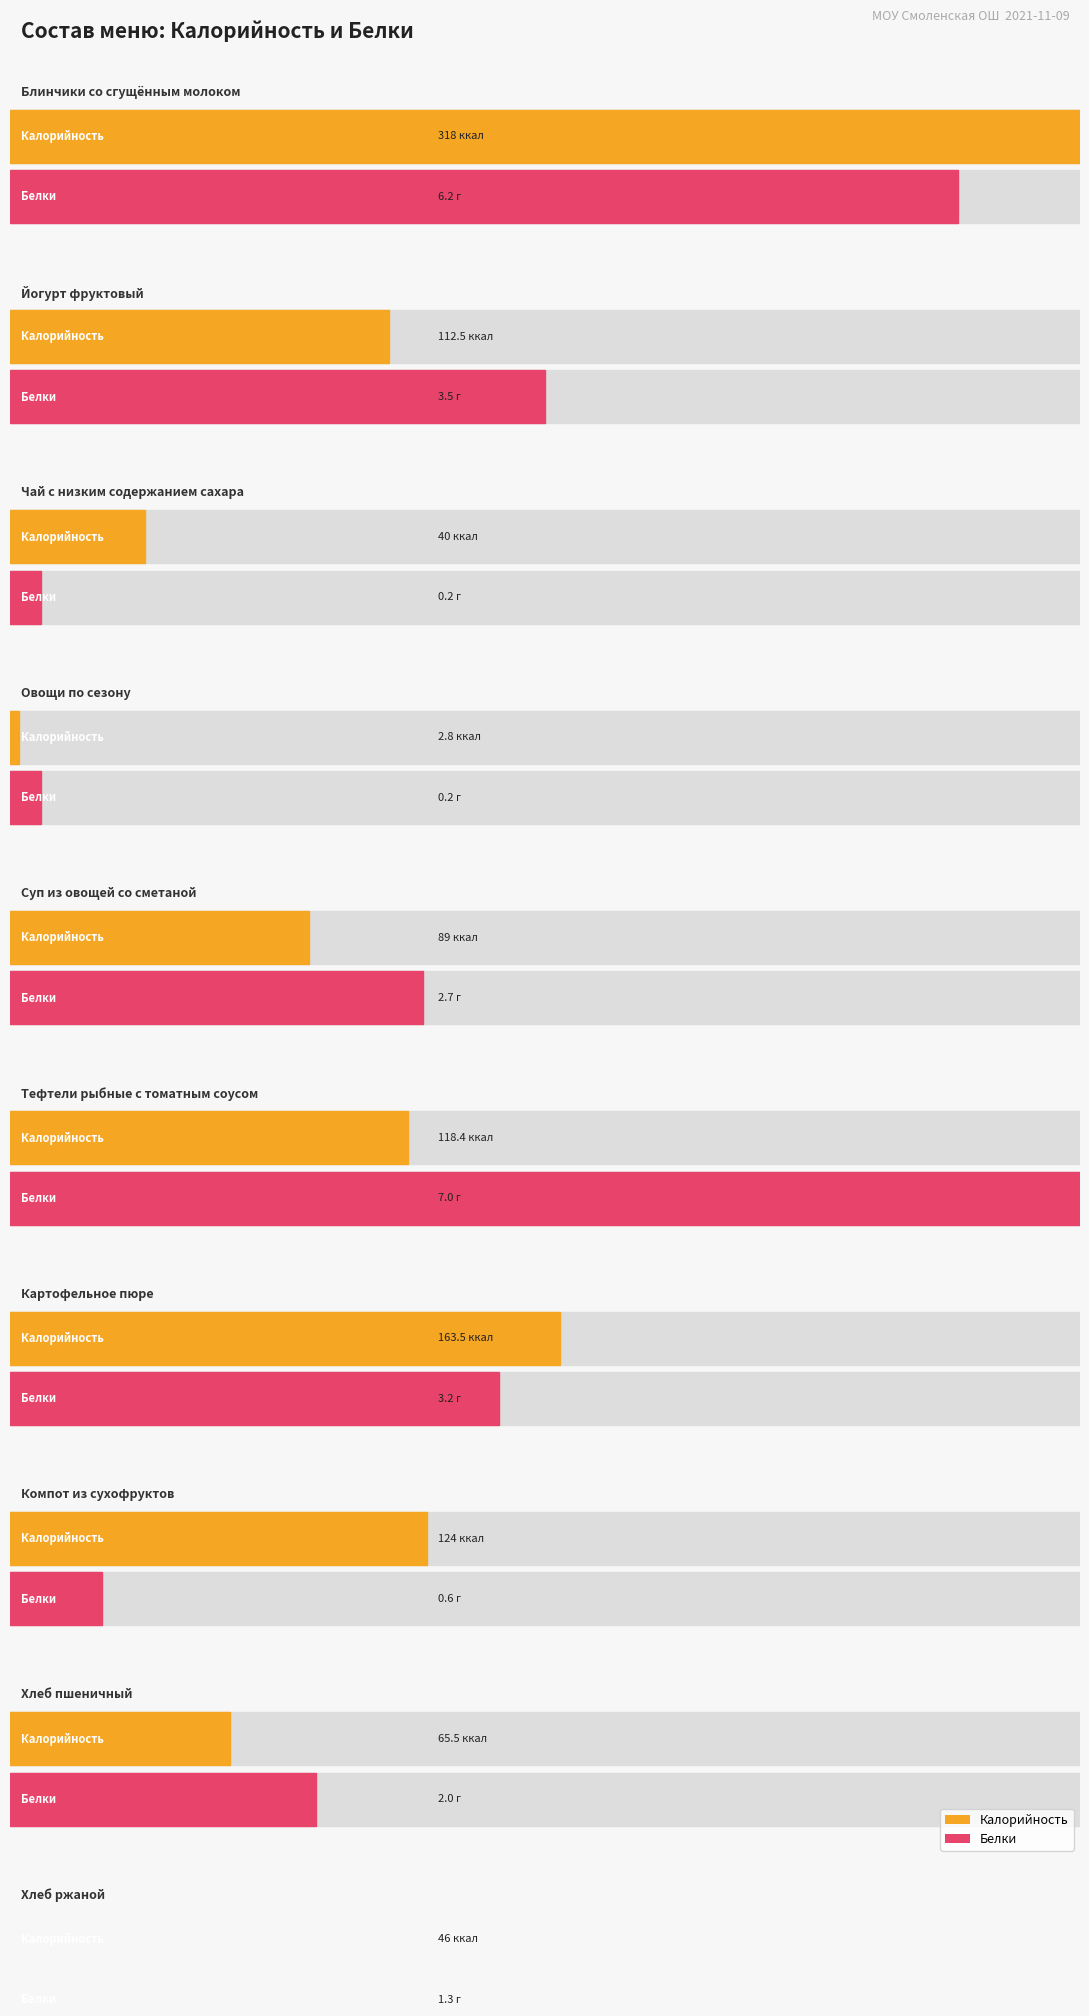

The Белки series shows 1.8 at Хлеб ржаной. True or false?

False